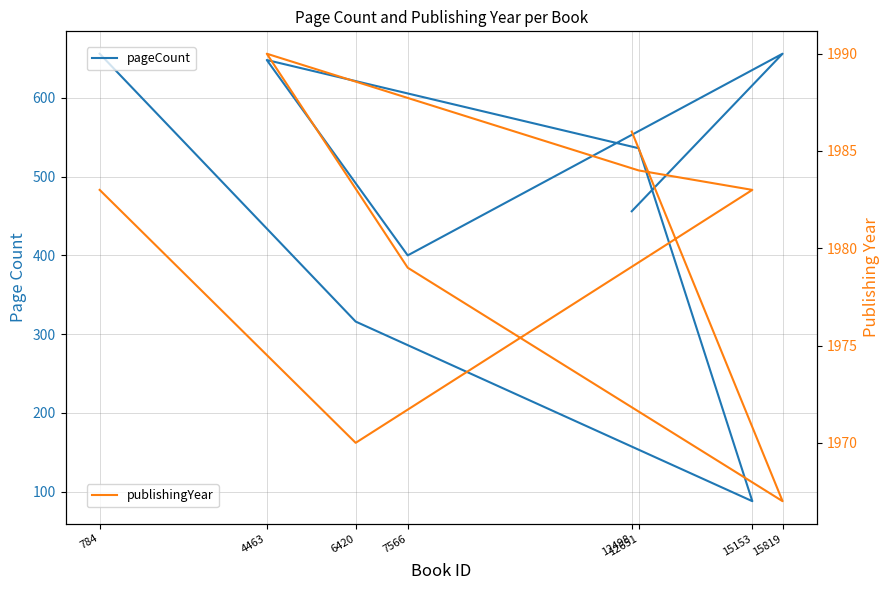

What position from the right is 12498?

1